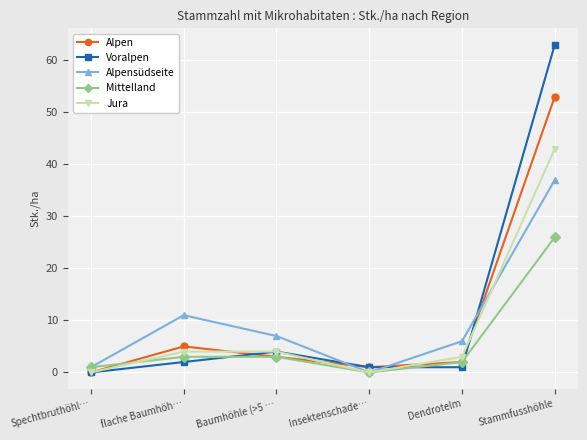

Which series ends up on top after the final intersection of Alpen and Alpensüdseite?

Alpen